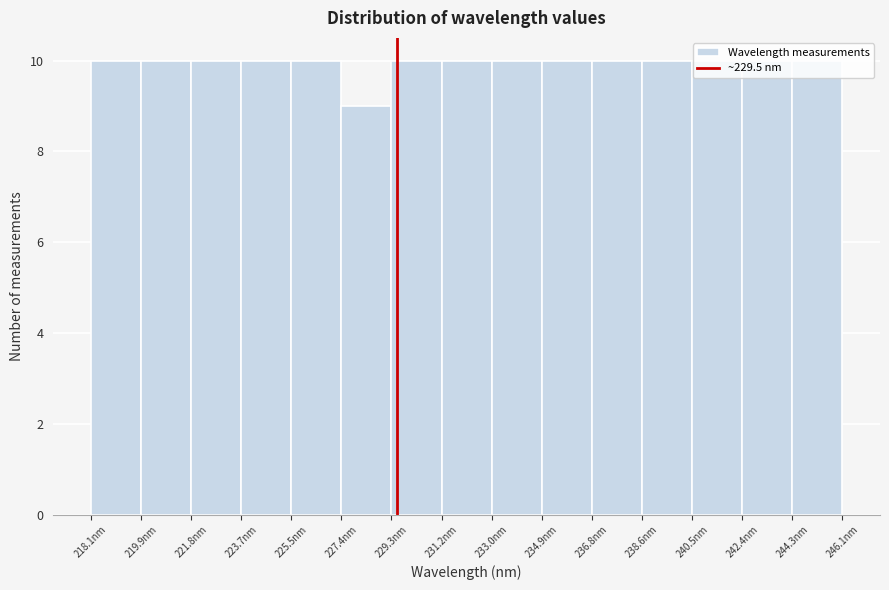

Reading left to right, transcribe this chart: for each bar, give the range it covers on the x-axis and its height. Neither the bar edges nor the heights are printed on the chart, so give them approximately, as read against the axes.

218.0 to 220.0: 10
220.0 to 221.8: 10
221.8 to 223.6: 10
223.6 to 225.6: 10
225.6 to 227.4: 10
227.4 to 229.2: 9
229.2 to 231.2: 10
231.2 to 233.0: 10
233.0 to 235.0: 10
235.0 to 236.8: 10
236.8 to 238.6: 10
238.6 to 240.6: 10
240.6 to 242.4: 10
242.4 to 244.2: 10
244.2 to 246.2: 10